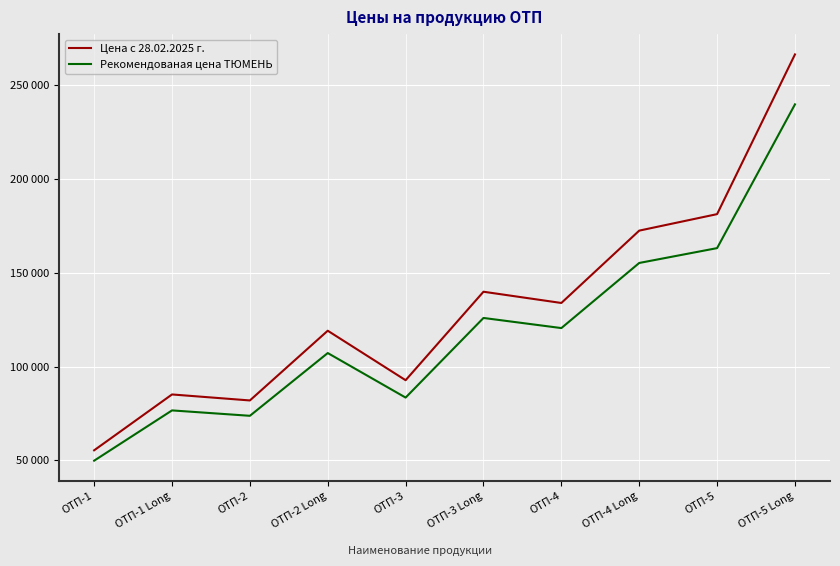

Where is the first local maximum for Рекомендованая цена ТЮМЕНЬ?

ОТП-1 Long